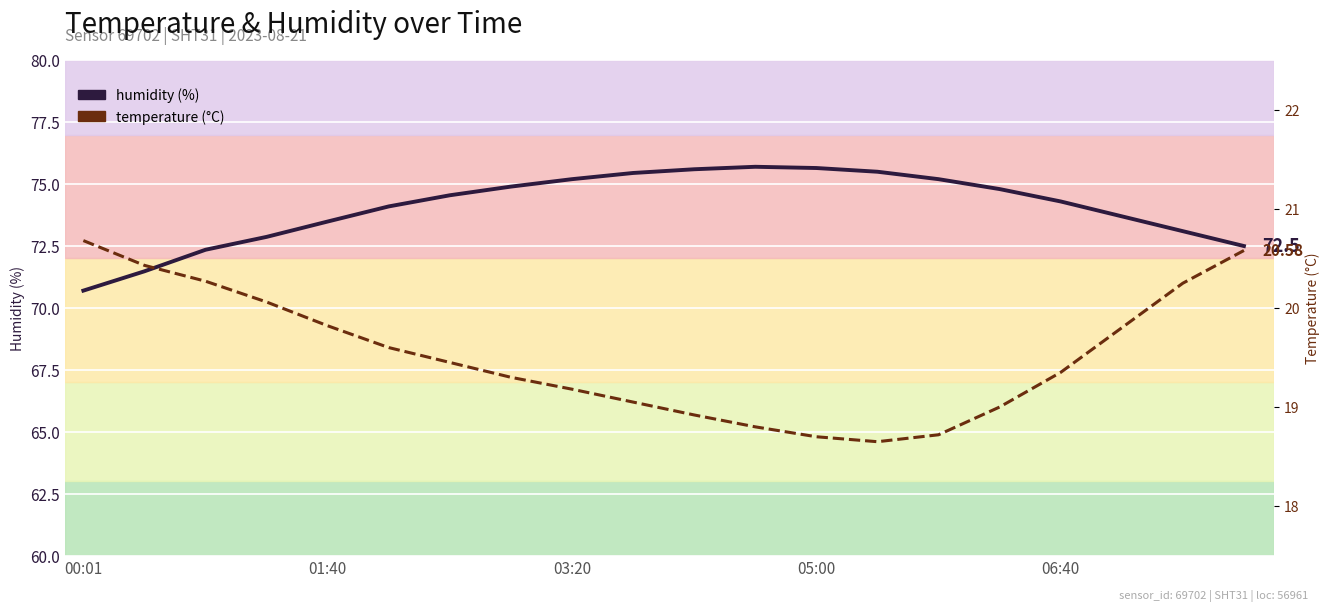

What is the value of the humidity point at the 17th from the left?

74.3